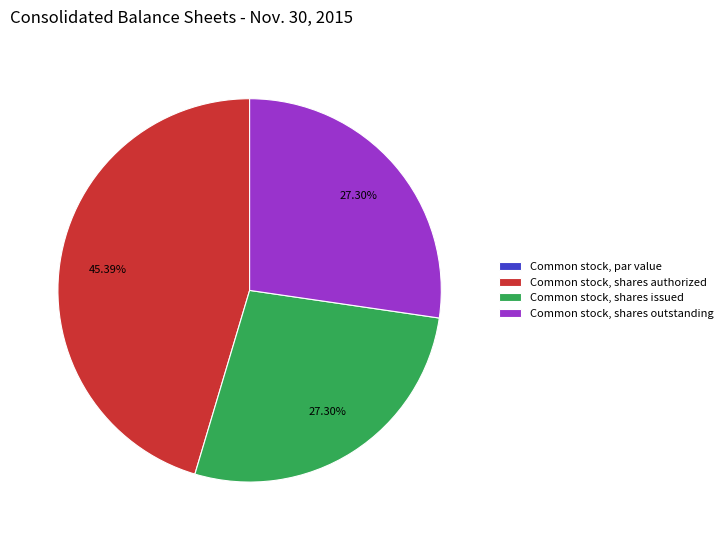

What is the largest slice in the pie chart?

Common stock, shares authorized